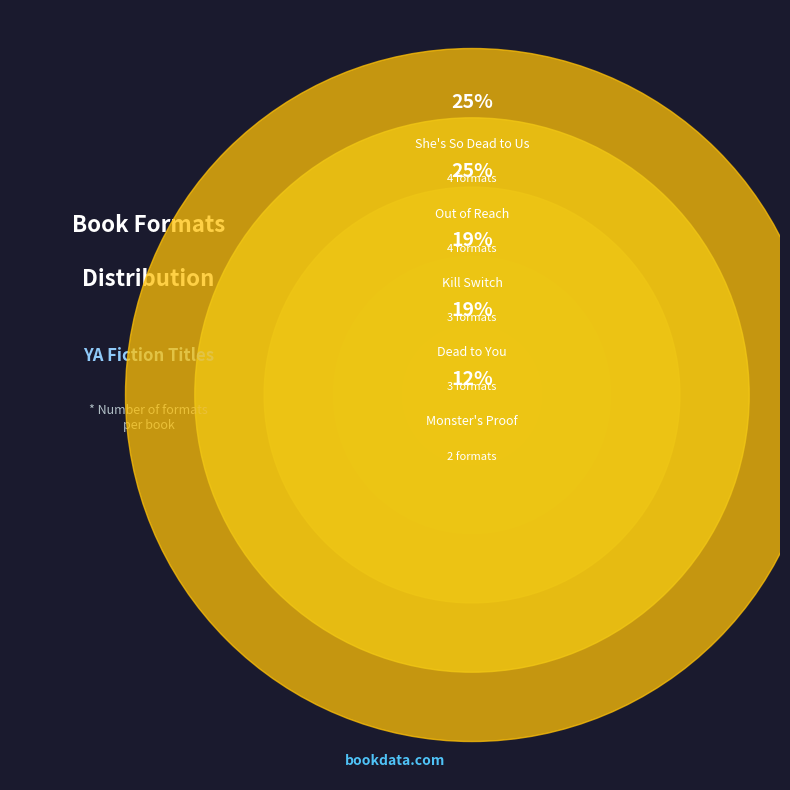

To the nearest percent, what is the combined percentage of Kill Switch and Monster's Proof?

31%